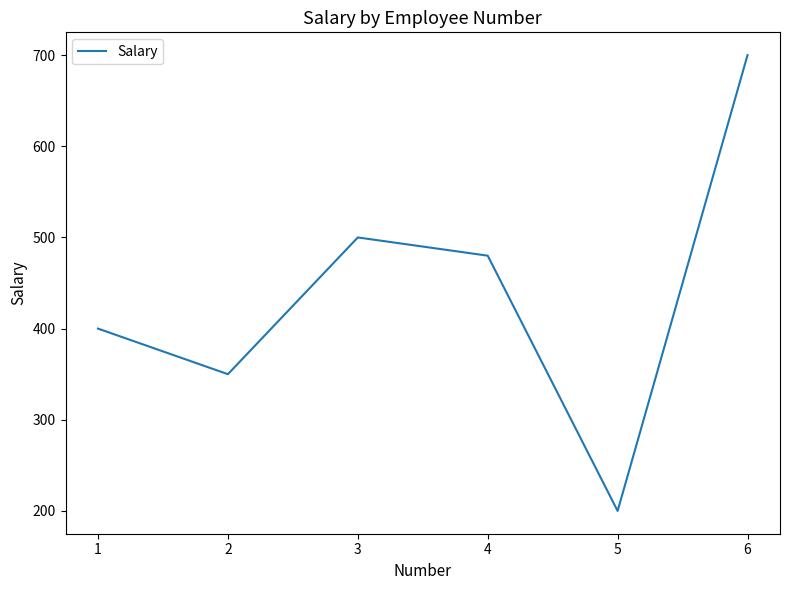

How many series are shown in this chart?

1